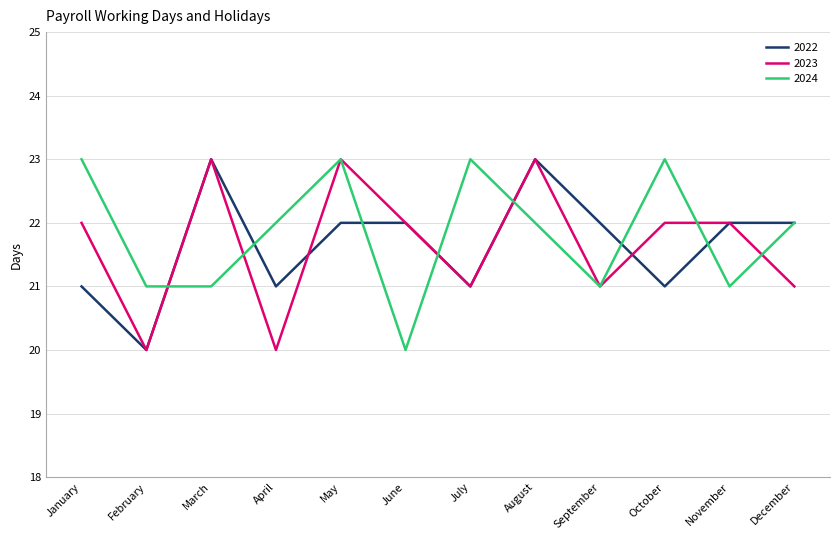

Read the 2024 value at May.

23